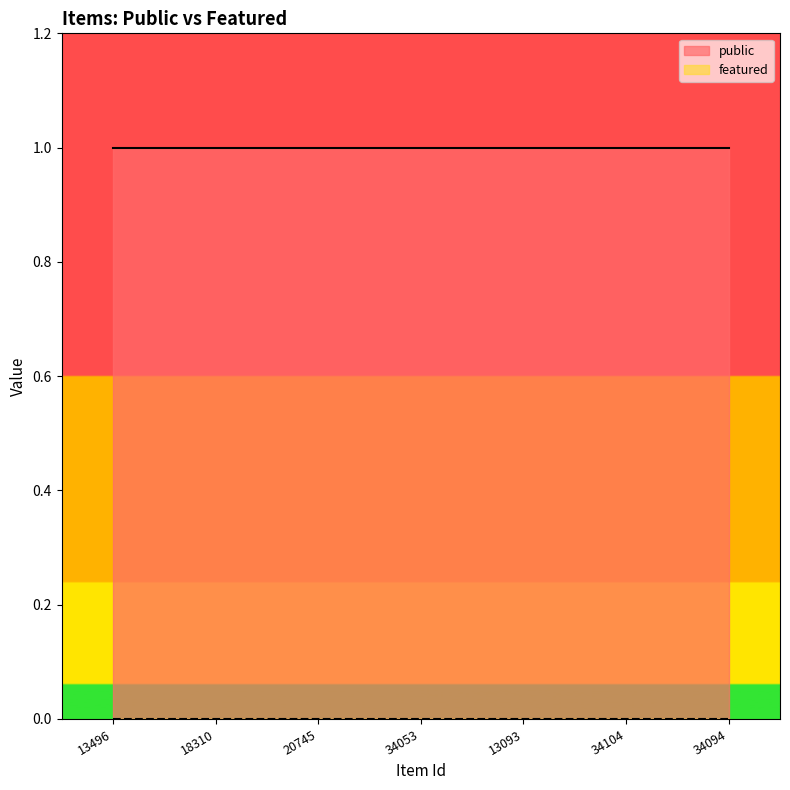

Which category has the highest value across all series?

13496